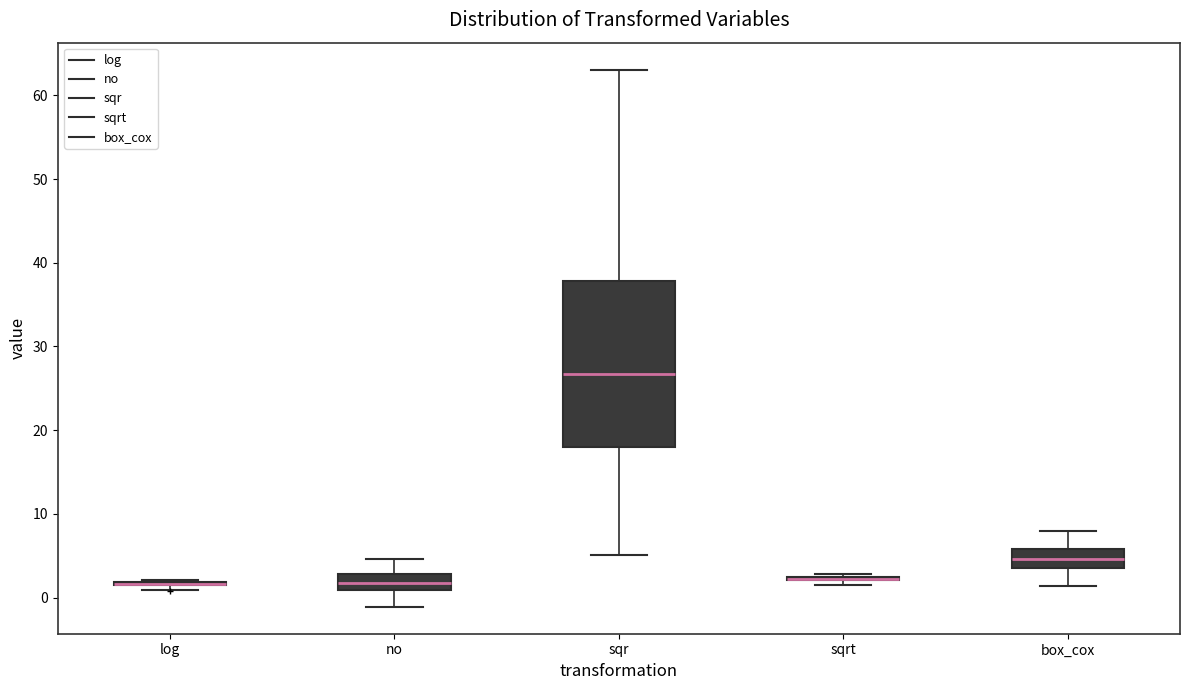

Reading left to right, read every box against the y-axis: the position of its median line, the range the box covers, and the ends of its whiskers. The values are not printed on the chart, so give them approximately, as read against the axis.

log: box collapsed to a line at 2, whiskers 1 to 2
no: median 2, box 1 to 3, whiskers -1 to 5
sqr: median 27, box 18 to 38, whiskers 5 to 63
sqrt: box collapsed to a line at 2, whiskers 2 to 3
box_cox: median 5, box 4 to 6, whiskers 1 to 8